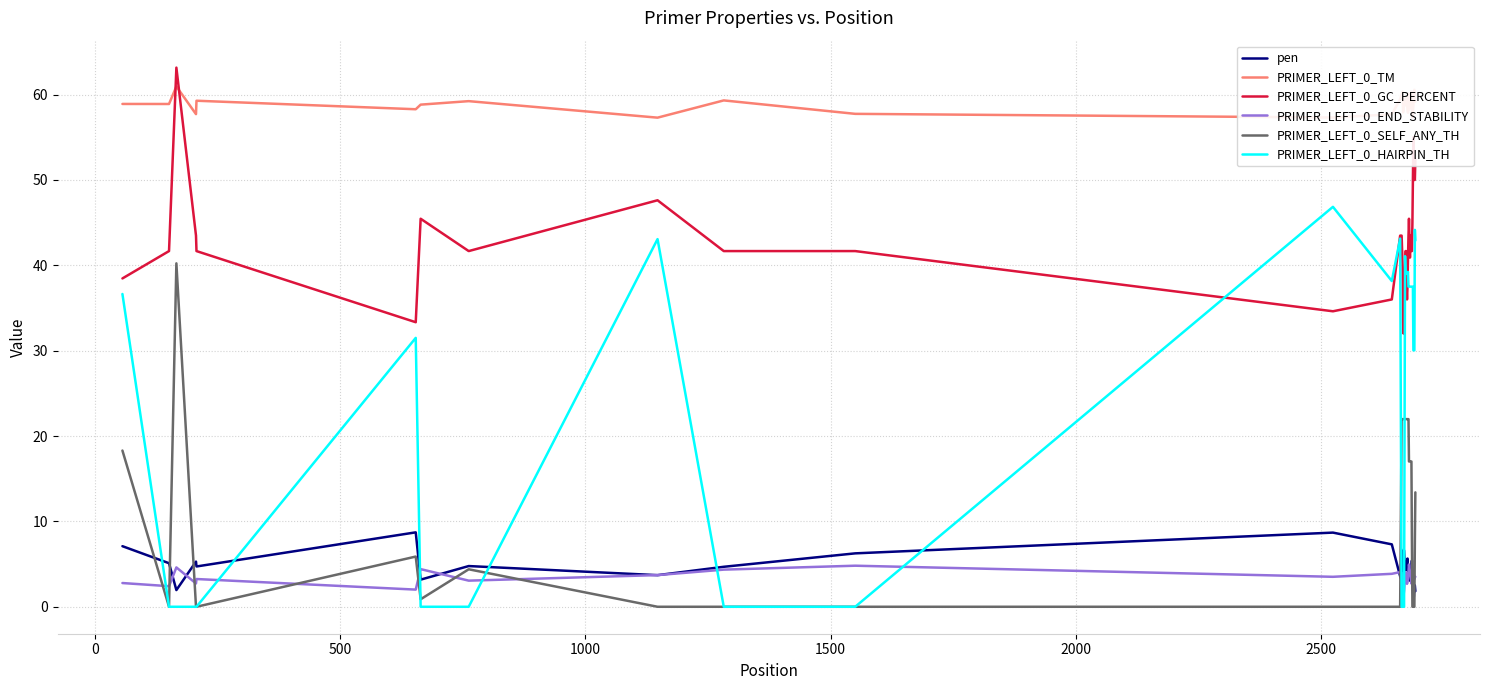

What is the minimum value for PRIMER_LEFT_0_GC_PERCENT?

32.0